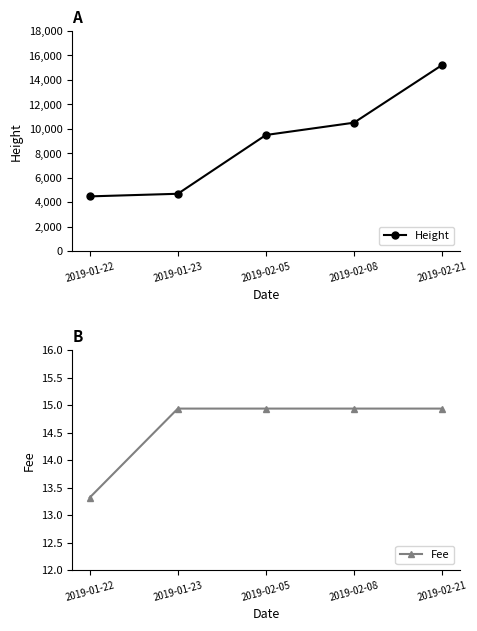

What is the label of the 1st point from the right?

2019-02-21